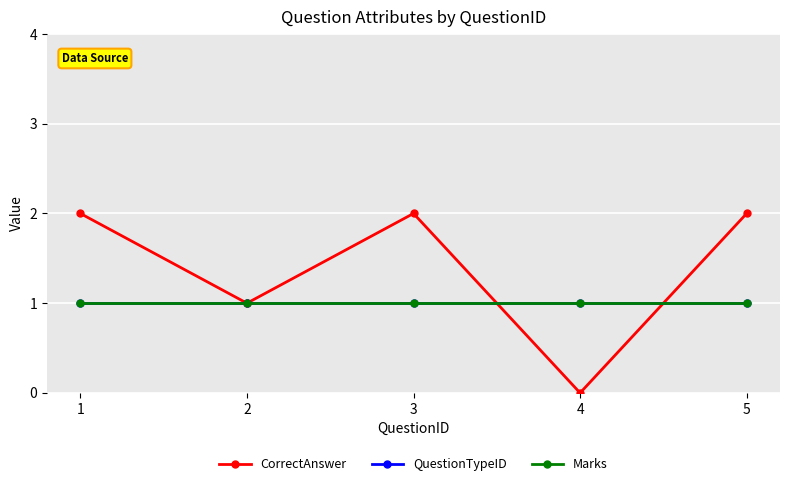

What is the value of the QuestionTypeID point at the 4th from the left?

1